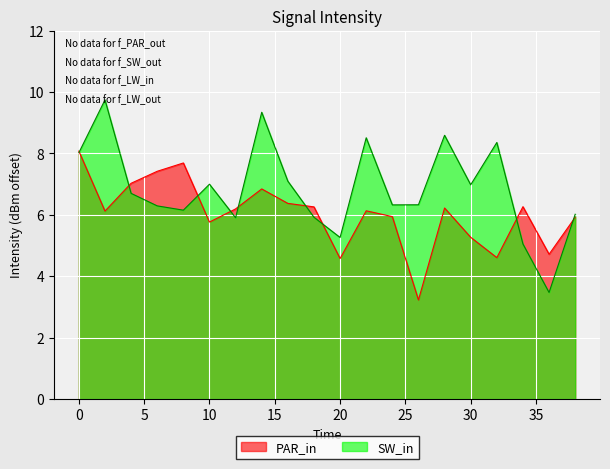

At how many categories does at least one series exceed 5?

19